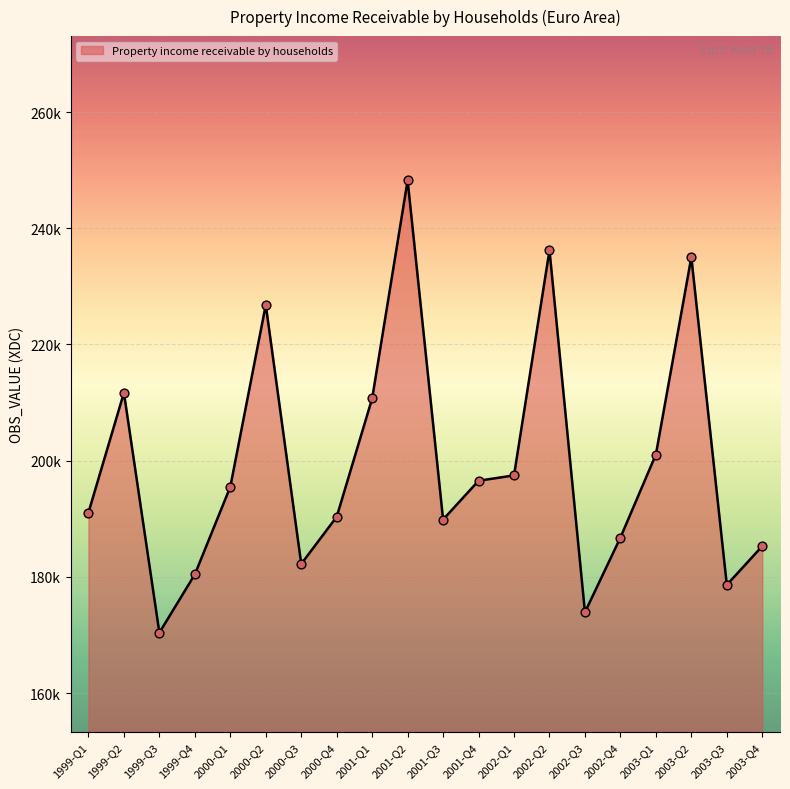

Is this an area chart (filled region under the line)?

Yes